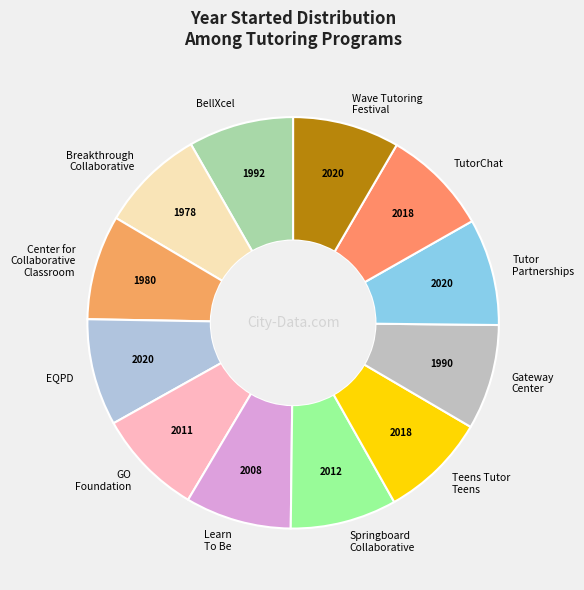

Is it true that TutorChat is 8% of the pie?

True